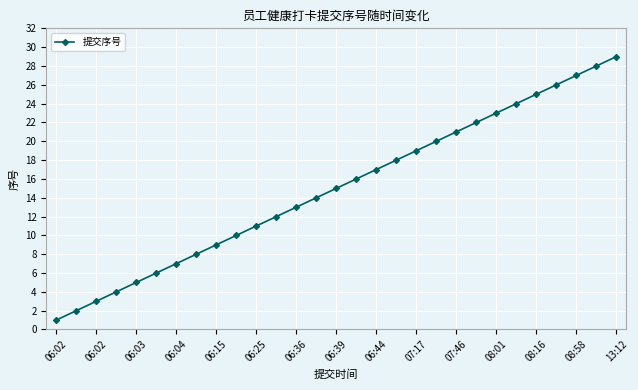

True or false: there are more than 0 points higher than both neighbors.

False